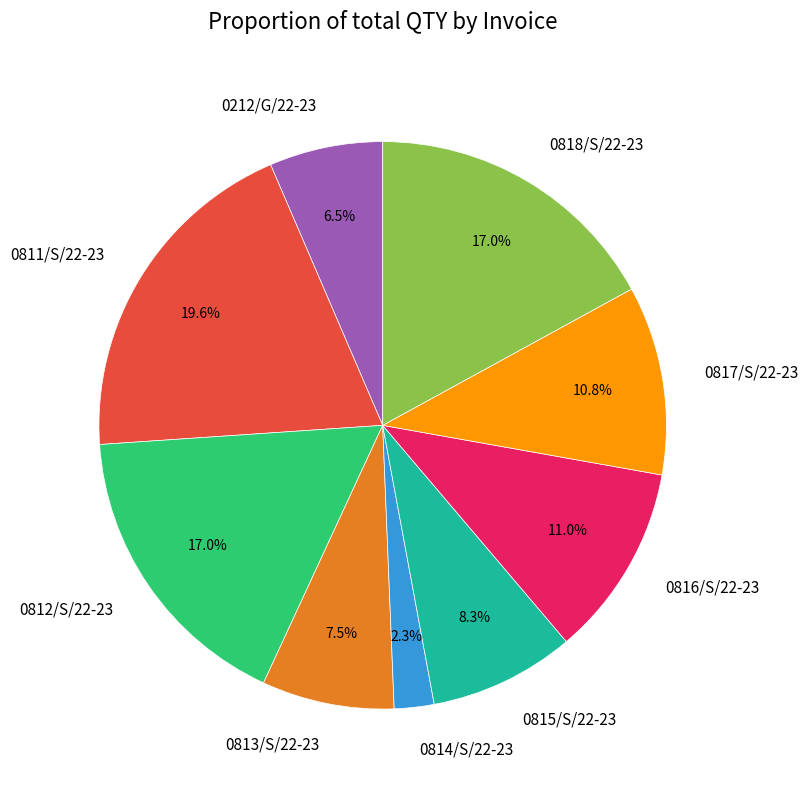

Combined, do 0817/S/22-23 and 0811/S/22-23 account for over 50%?

No